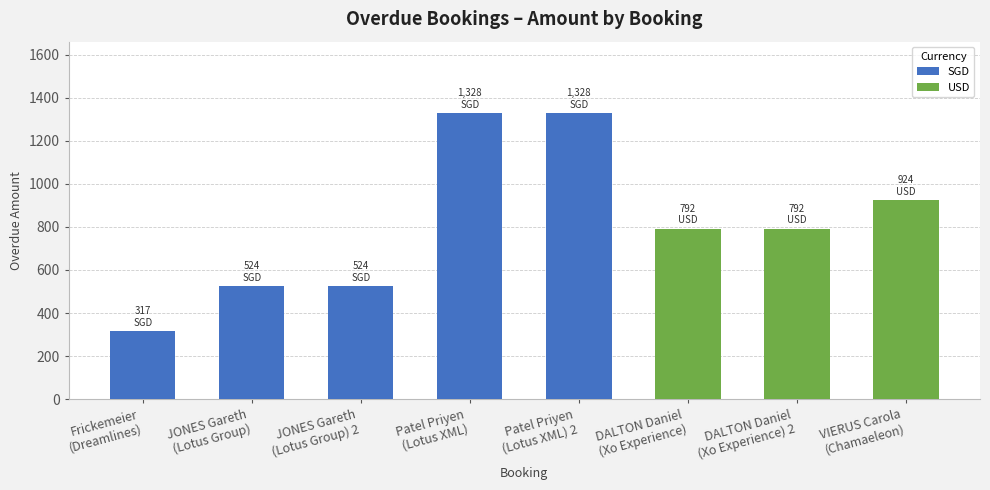

What is the minimum value shown in the chart?

317